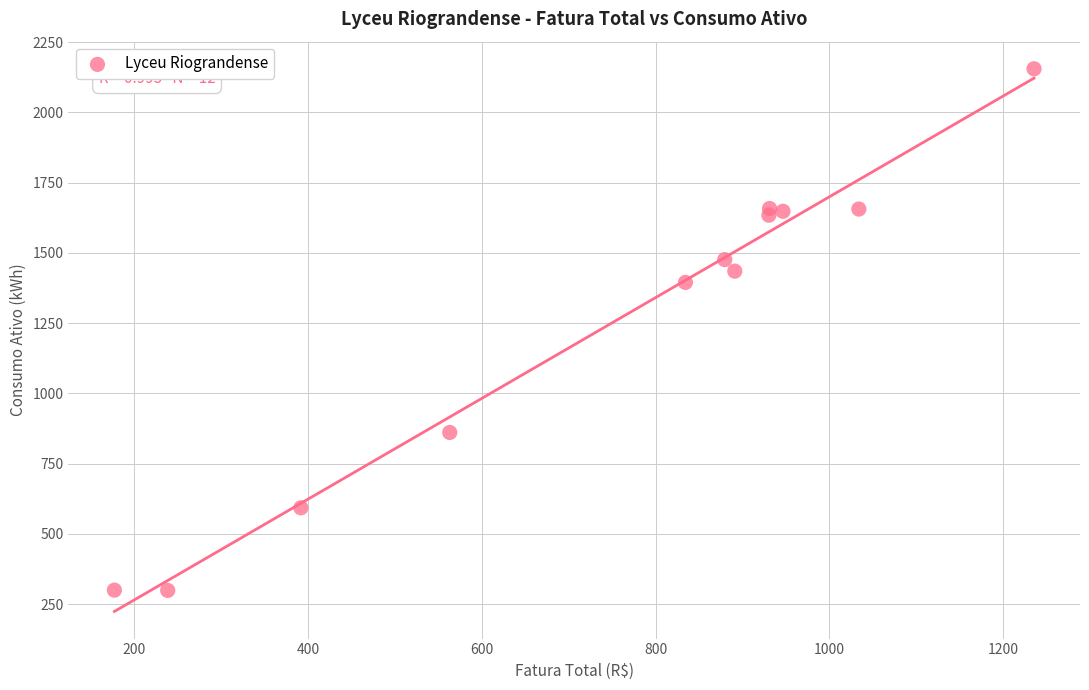

What Y value in the scatter plot is closest to 1227?

1395